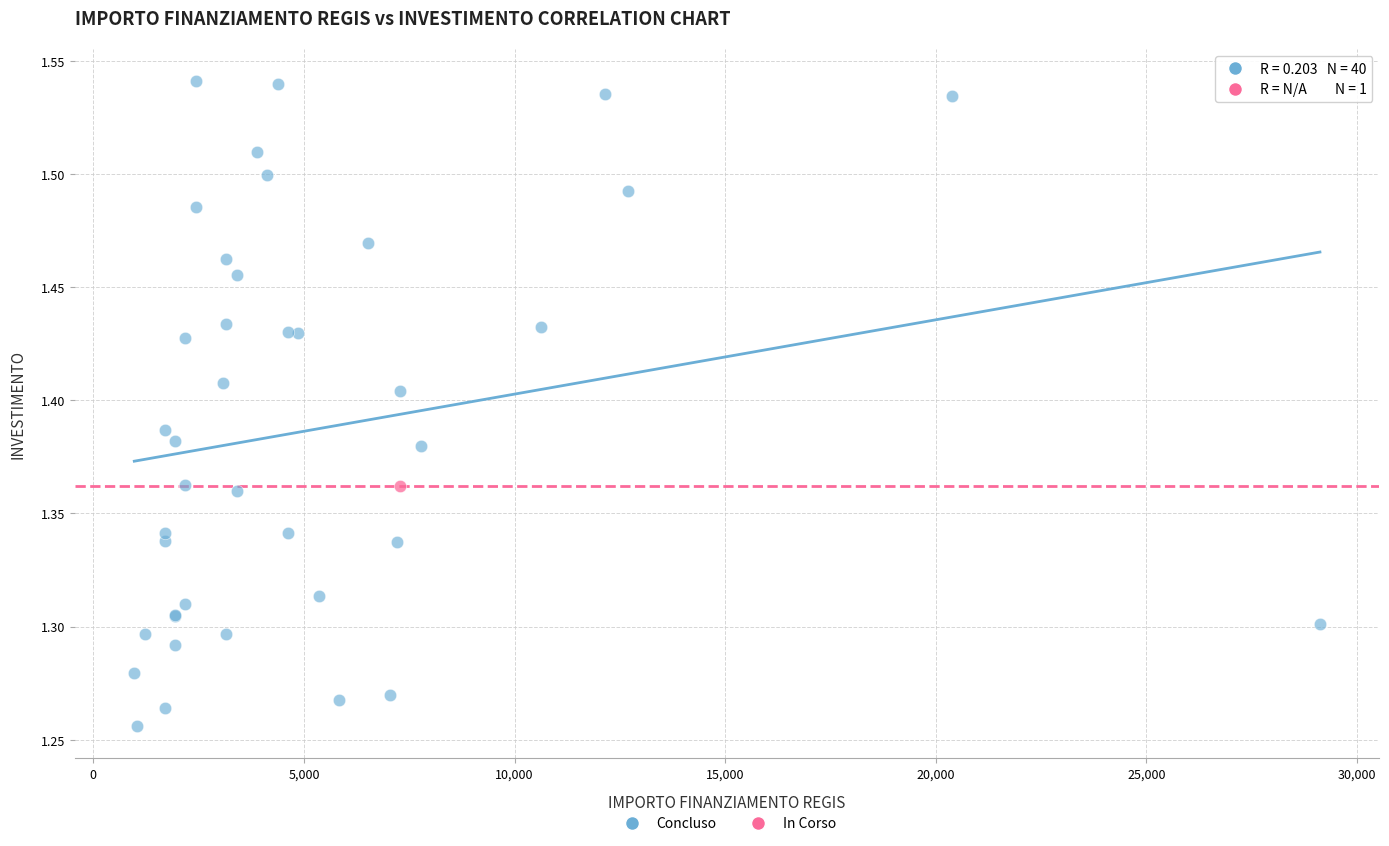

What are all the series names shown in the legend?

Concluso, In Corso